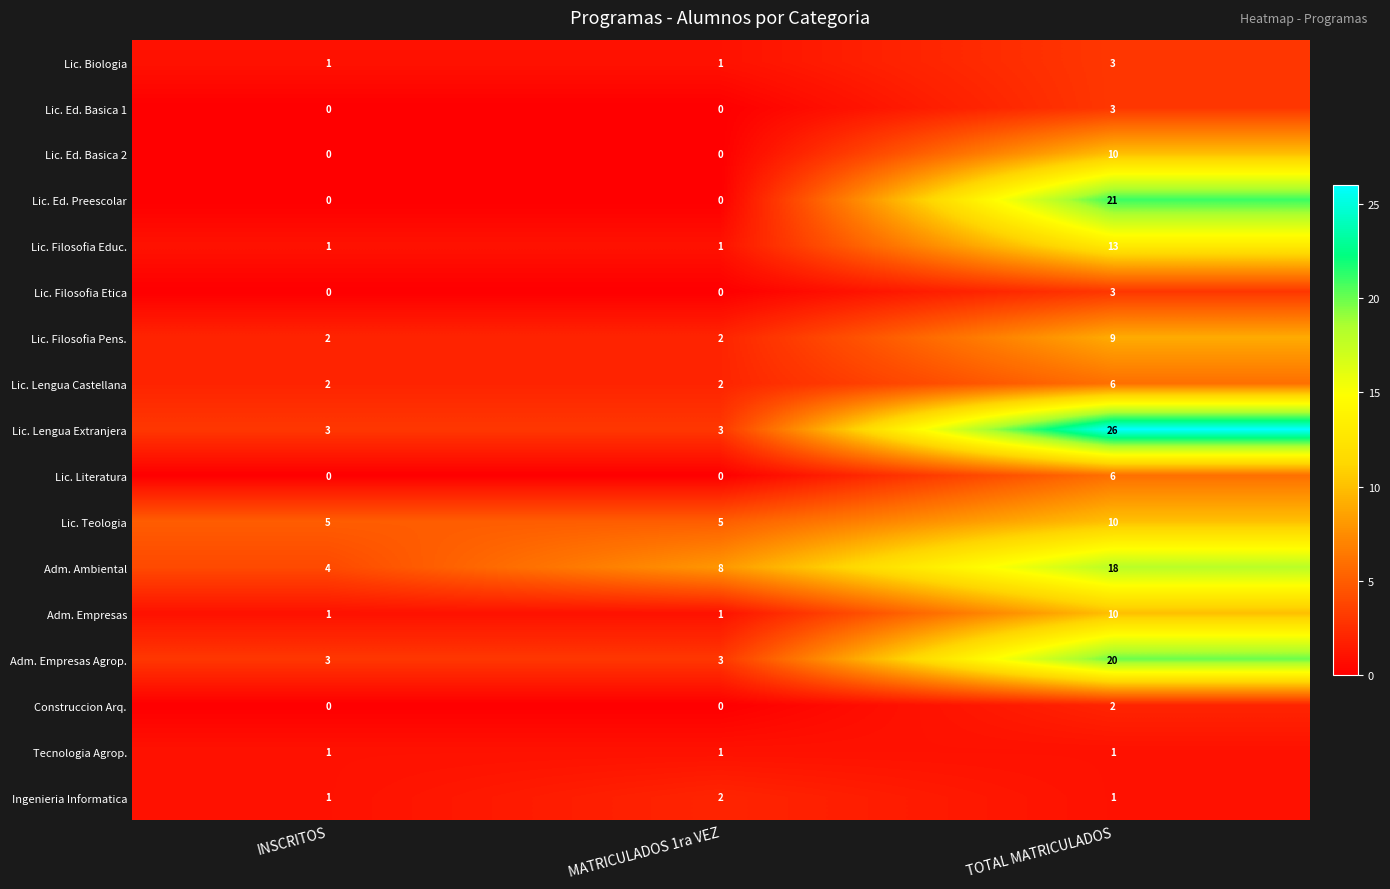

Which series has the widest spread of values?

Lic. Lengua Extranjera